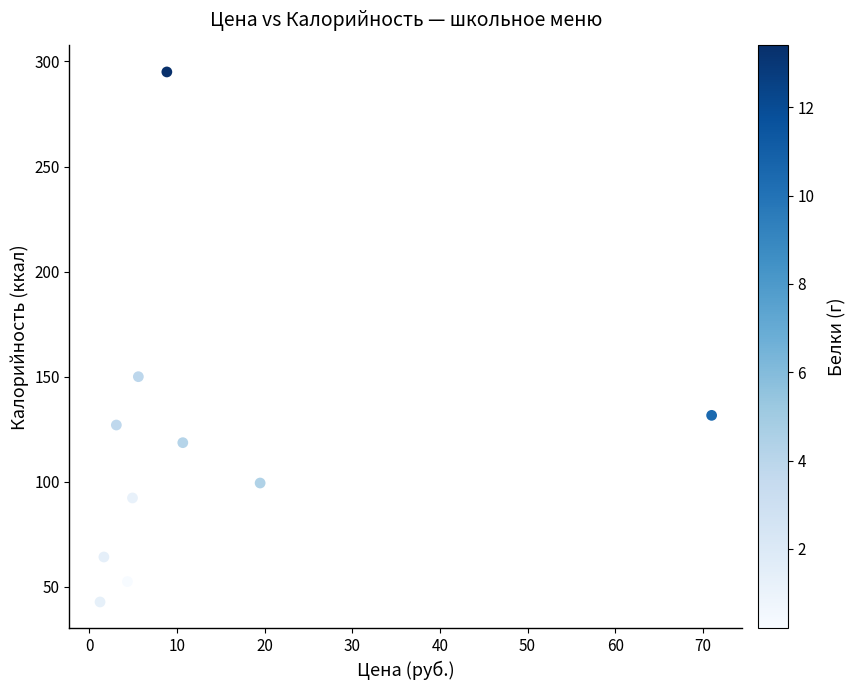

What Y value in the scatter plot is closest to 168?

150.0